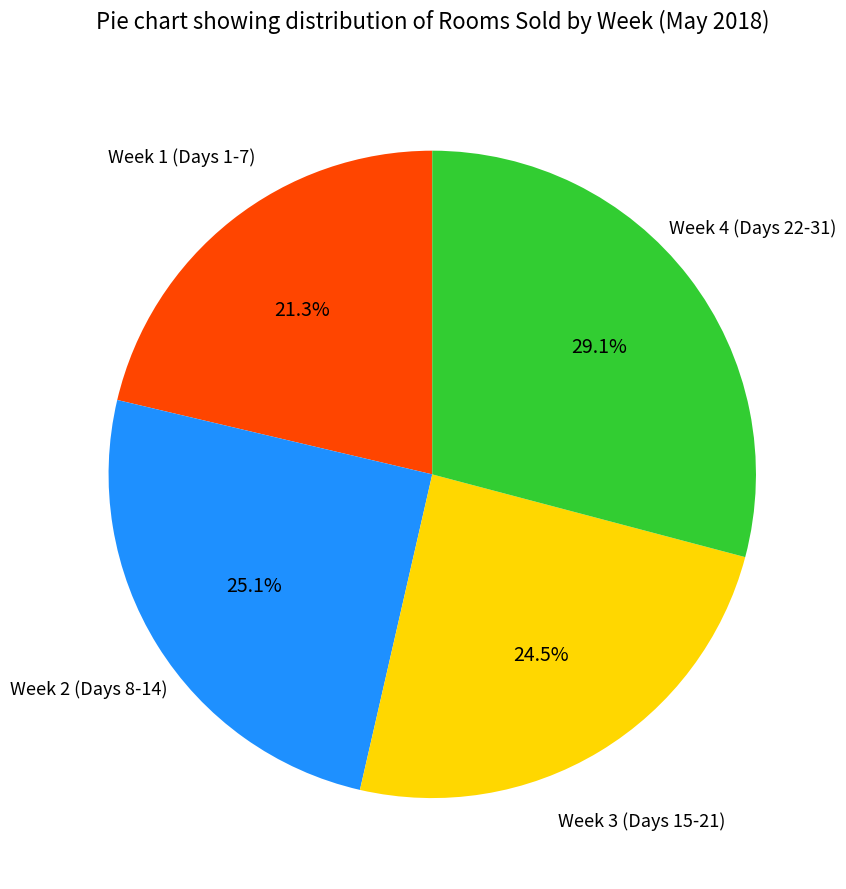

Rank the categories by value from lowest to highest.

Week 1 (Days 1-7), Week 3 (Days 15-21), Week 2 (Days 8-14), Week 4 (Days 22-31)